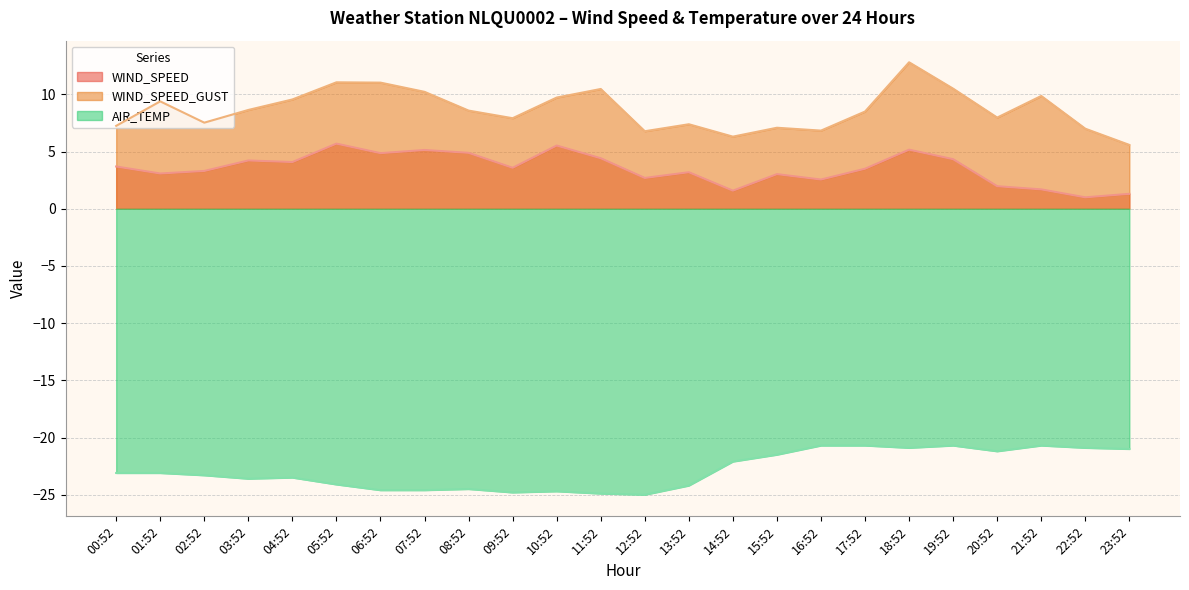

Where is the first local maximum for WIND_SPEED?

03:52